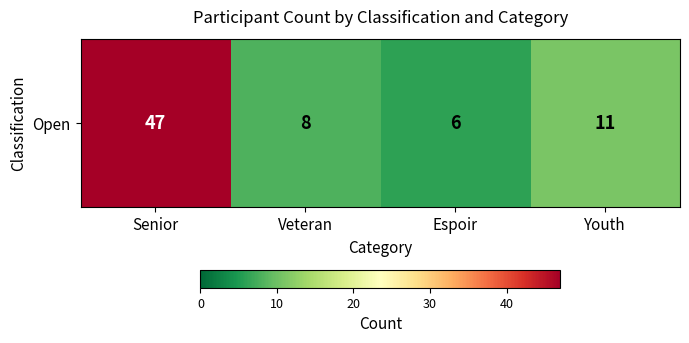

Where does the data first go above 11?

Senior